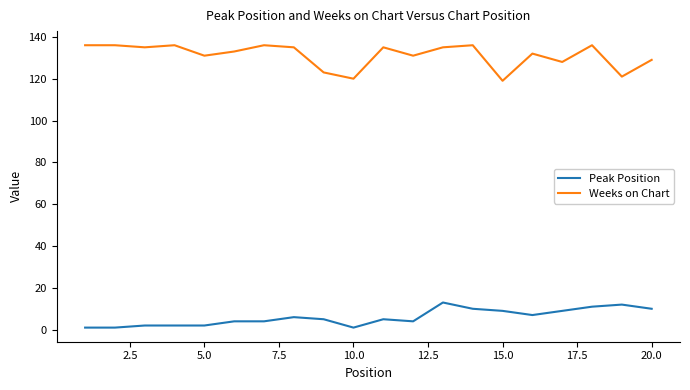

Count the number of data series in this chart.

2